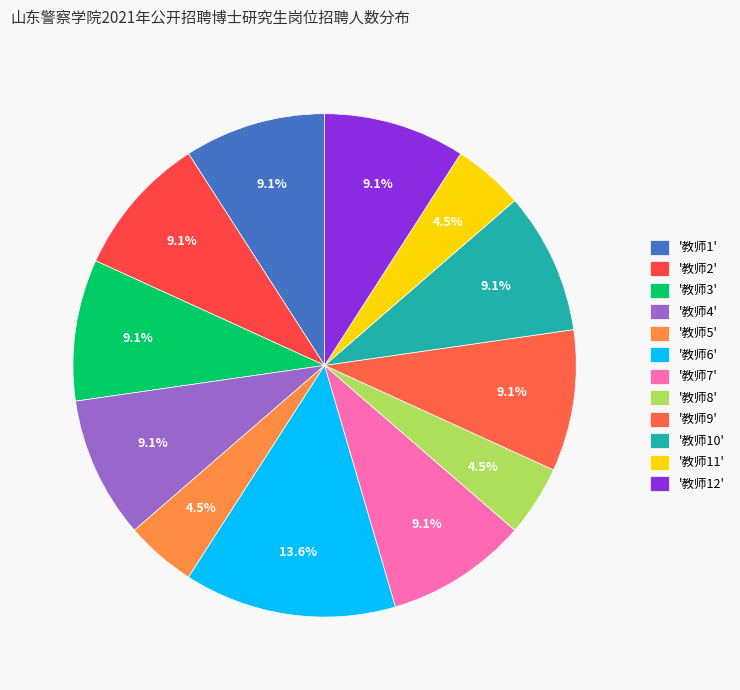

How many segments does this pie chart have?

12